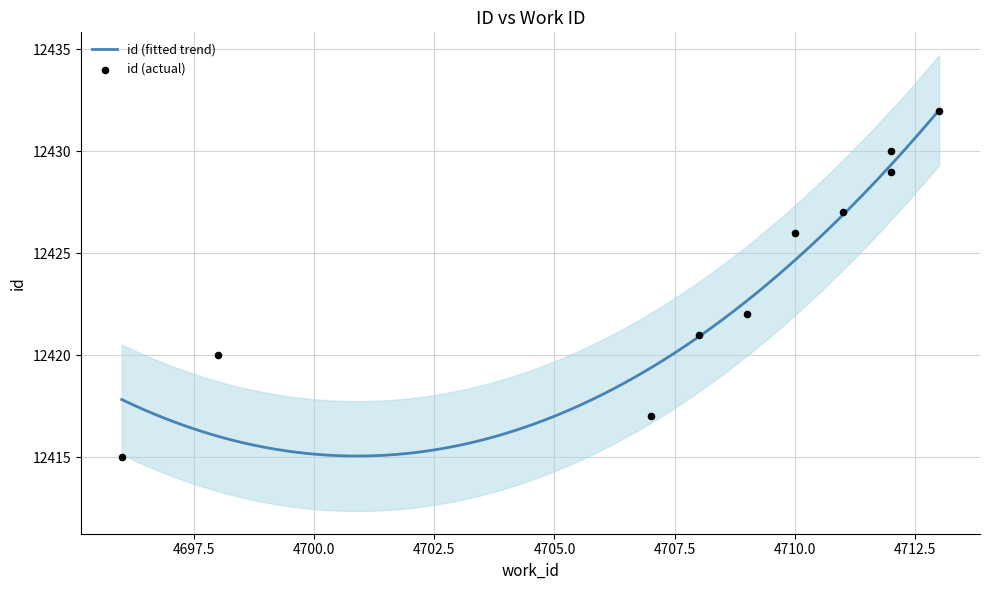

What is the change in value from 4710 to 4713?

+6